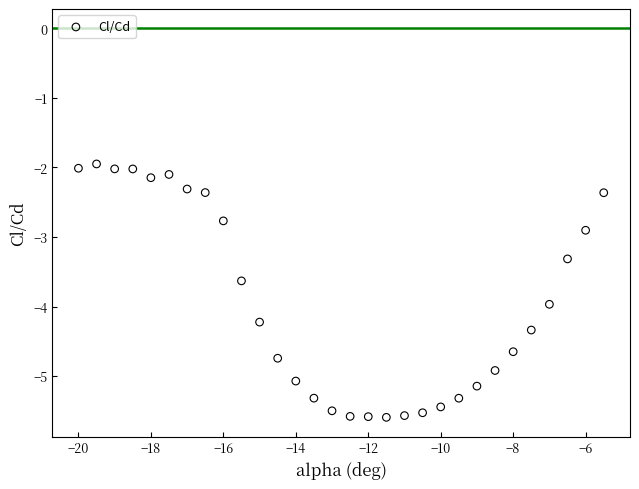

What is the range of X values (max minus min)?

14.5